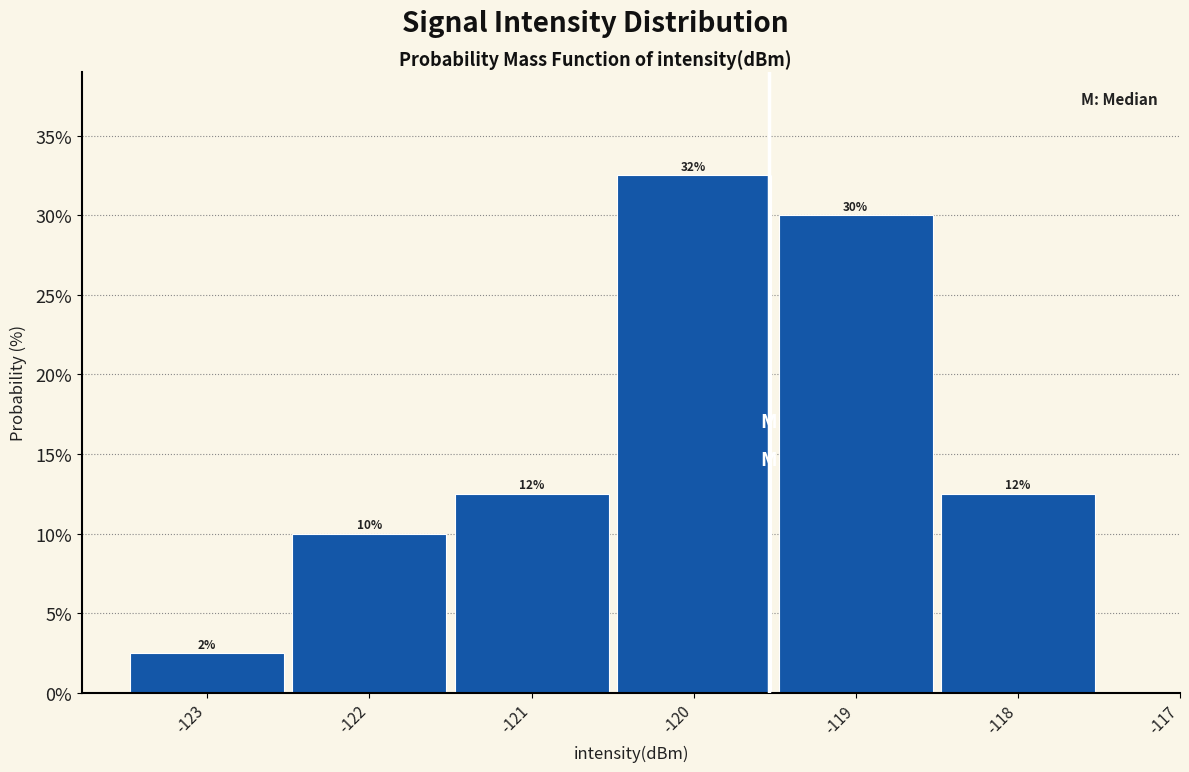

How many bars are there in total?

6